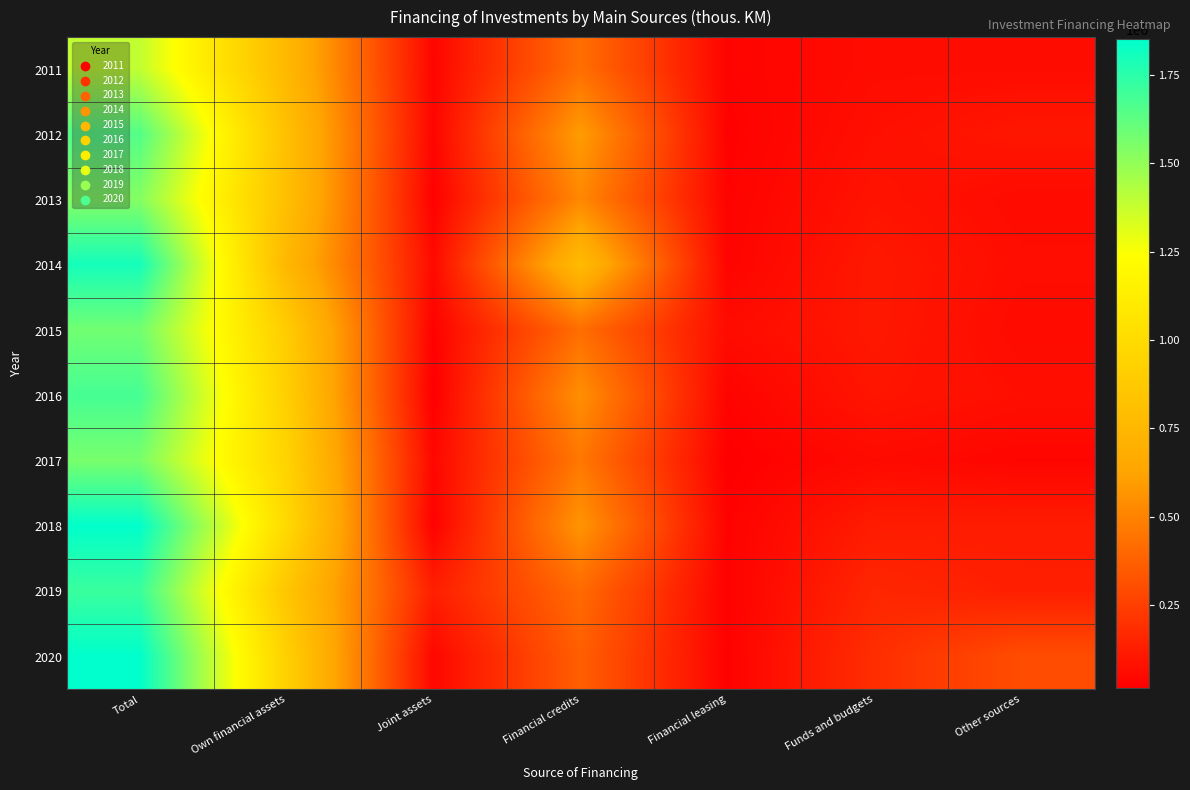

Reading left to right, transcribe all the data shown in this chart.

2011: Total=1389018	Own financial assets=759387	Joint assets=39012	Financial credits=427284	Financial leasing=34029	Funds and budgets=64268	Other sources=65038
2012: Total=1650890	Own financial assets=809724	Joint assets=38732	Financial credits=596626	Financial leasing=26453	Funds and budgets=76604	Other sources=102751
2013: Total=1533584	Own financial assets=806543	Joint assets=24449	Financial credits=519695	Financial leasing=31606	Funds and budgets=90660	Other sources=60631
2014: Total=1800882	Own financial assets=752158	Joint assets=57425	Financial credits=777381	Financial leasing=35373	Funds and budgets=109027	Other sources=69518
2015: Total=1578537	Own financial assets=896183	Joint assets=27657	Financial credits=423718	Financial leasing=63469	Funds and budgets=107247	Other sources=60263
2016: Total=1683292	Own financial assets=914834	Joint assets=16757	Financial credits=547107	Financial leasing=33372	Funds and budgets=96903	Other sources=74320
2017: Total=1562817	Own financial assets=939775	Joint assets=46062	Financial credits=459554	Financial leasing=18458	Funds and budgets=58498	Other sources=40470
2018: Total=1849104	Own financial assets=984517	Joint assets=27443	Financial credits=566966	Financial leasing=28974	Funds and budgets=120324	Other sources=120880
2019: Total=1710690	Own financial assets=850359	Joint assets=131573	Financial credits=410524	Financial leasing=26542	Funds and budgets=159815	Other sources=131877
2020: Total=1852057	Own financial assets=921076	Joint assets=46363	Financial credits=368238	Financial leasing=26918	Funds and budgets=188666	Other sources=300796